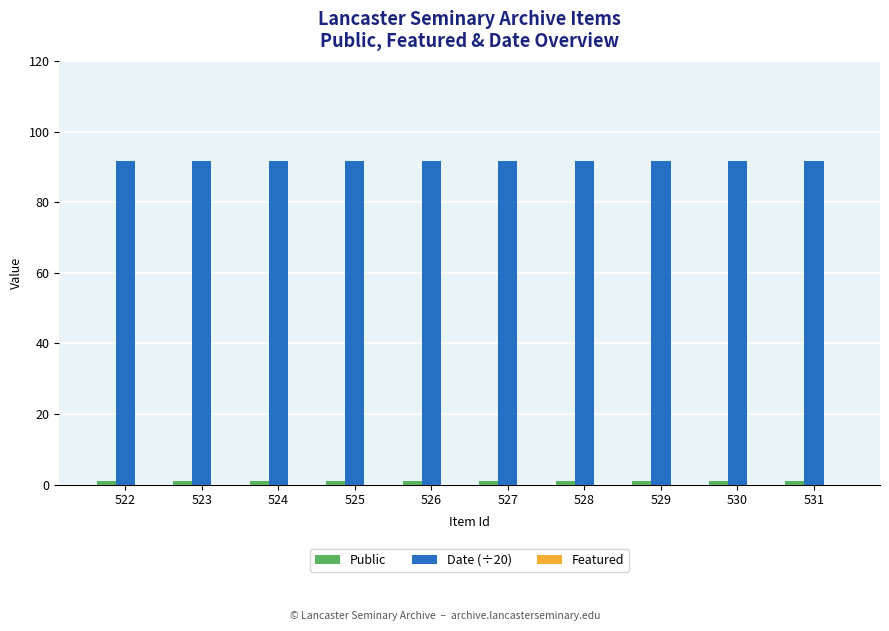

Does the chart contain any negative values?

No